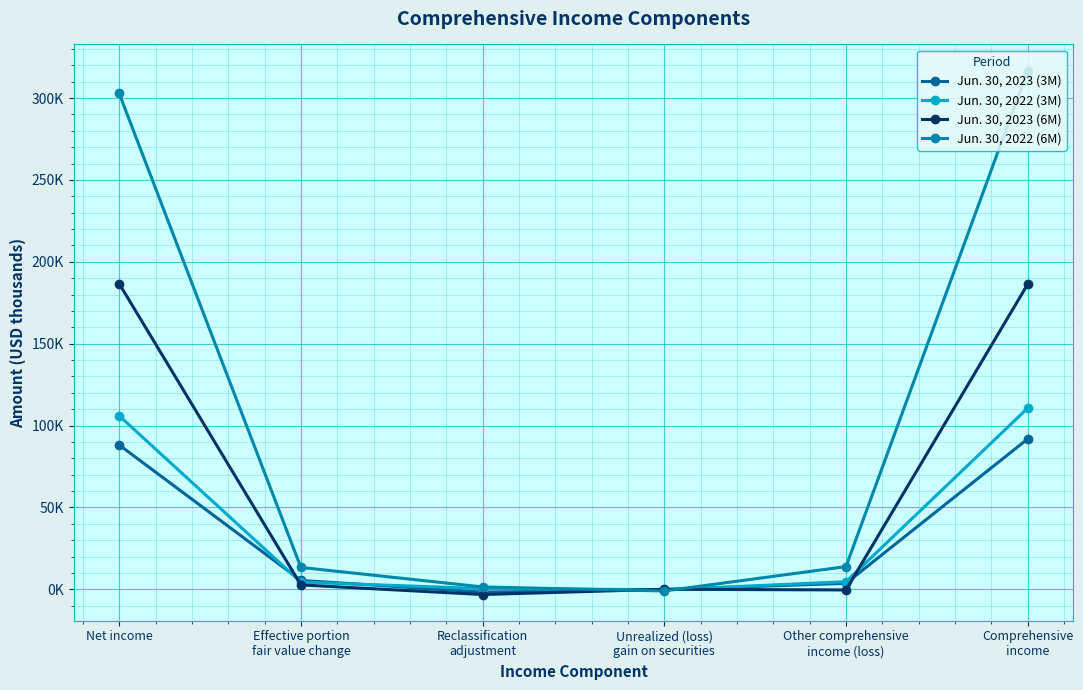

How many intersections are there between Jun. 30, 2022 (3M) and Jun. 30, 2023 (3M)?

4